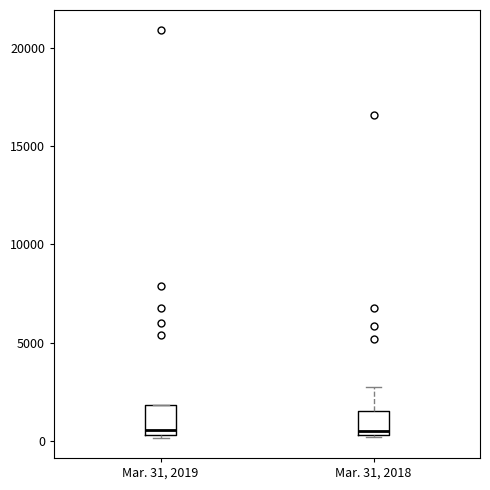

Reading left to right, read every box against the y-axis: the position of its median line, the range the box covers, and the ends of its whiskers. The values are not printed on the chart, so give them approximately, as read against the axis.

Mar. 31, 2019: median 500 (just above the box's lower edge), box 500 to 2000, whiskers 0 to 2000
Mar. 31, 2018: median 500 (just above the box's lower edge), box 500 to 1500, whiskers 0 to 2500